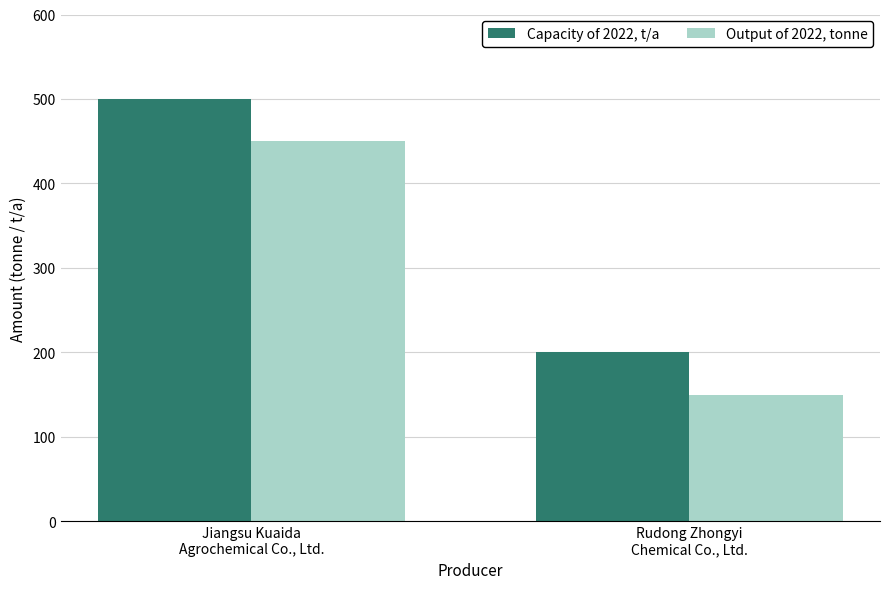

Is the value of Output of 2022, tonne at Jiangsu Kuaida
Agrochemical Co., Ltd. greater than the value of Capacity of 2022, t/a at Rudong Zhongyi
Chemical Co., Ltd.?

Yes